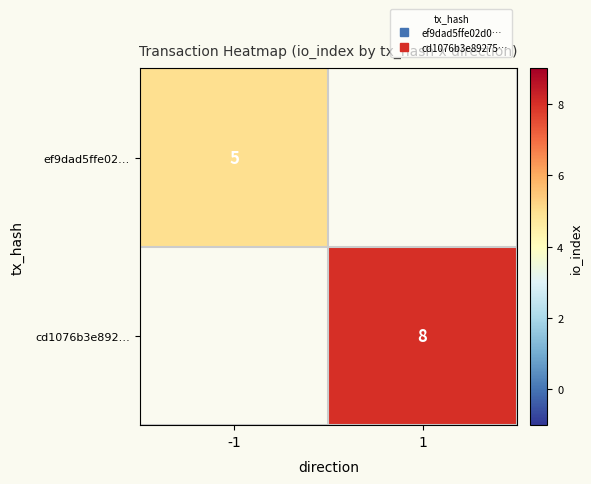

Which label corresponds to the smallest value in the chart?

-1